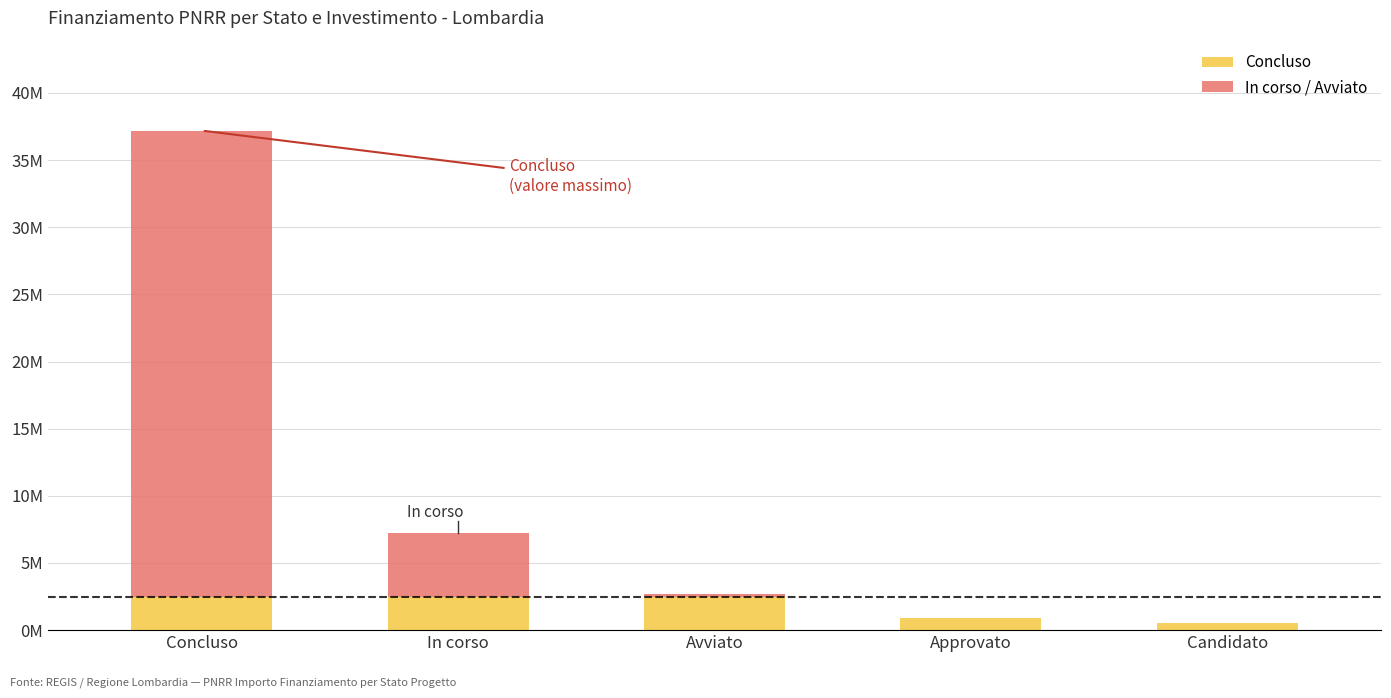

What are all the series names shown in the legend?

Concluso, In corso / Avviato